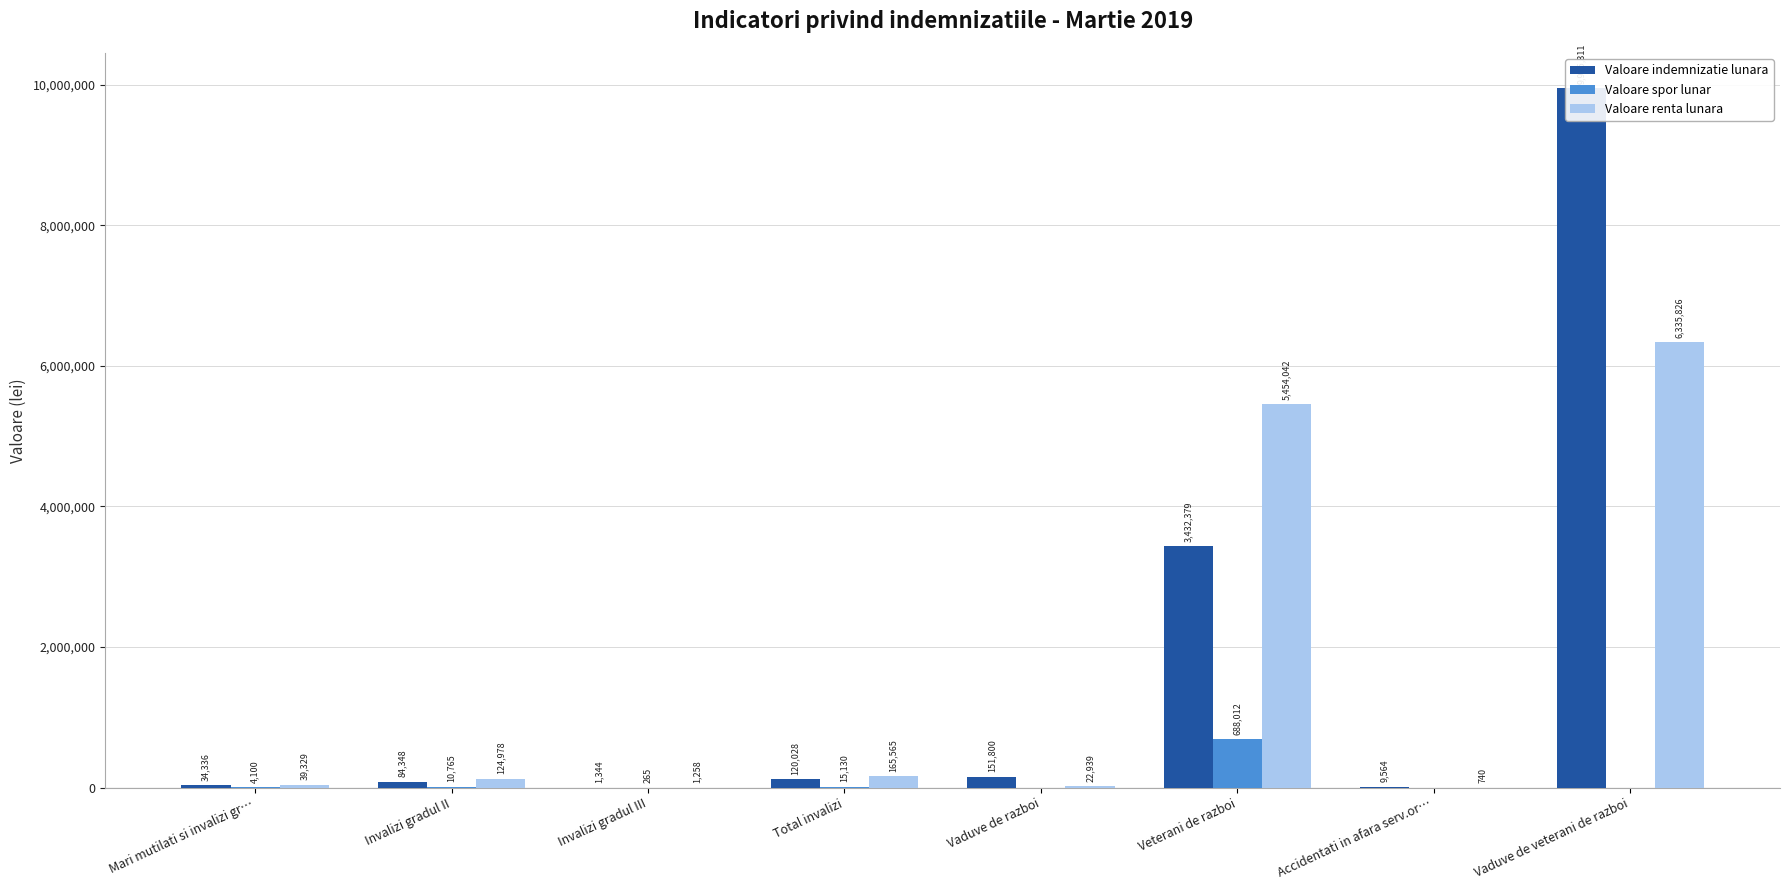

What is the highest value of the Valoare renta lunara series?

6335826